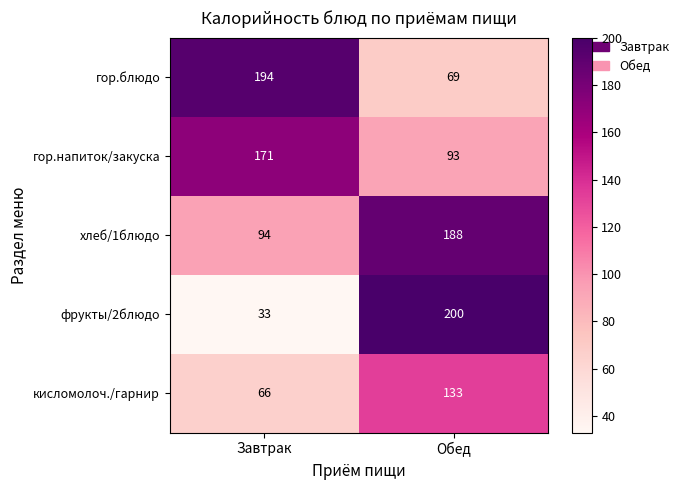

At which category does the chart reach its minimum across all series?

Завтрак